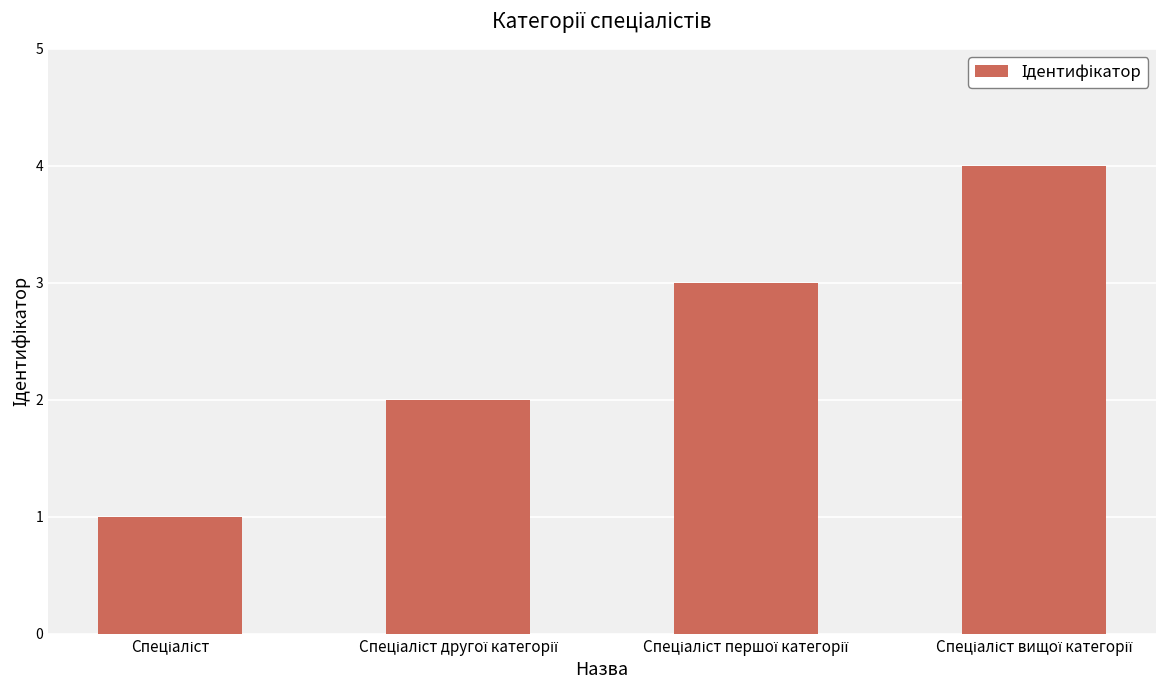

What is the maximum value shown in the chart?

4